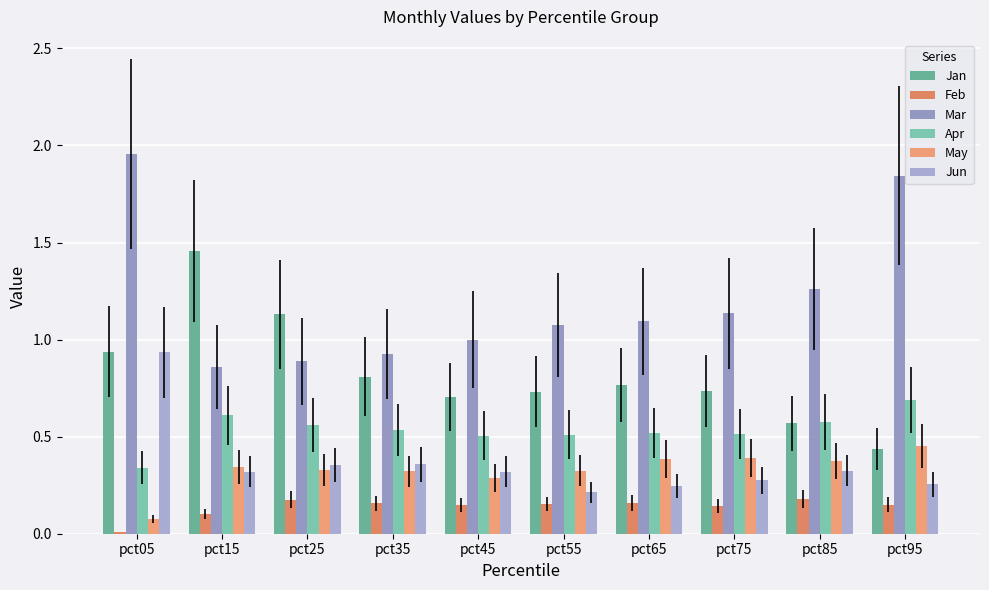

Which label corresponds to the largest value in the chart?

pct05